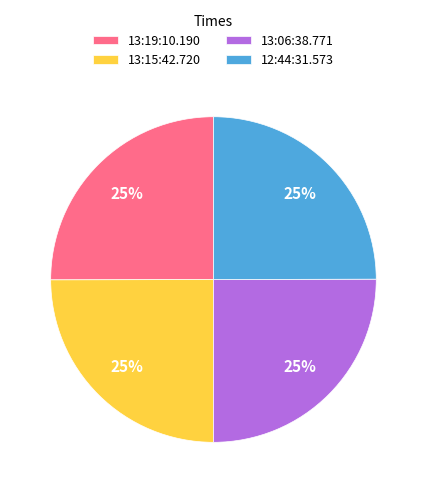

What is the ratio of the value at 12:44:31.573 to the value at 13:06:38.771?

1.0